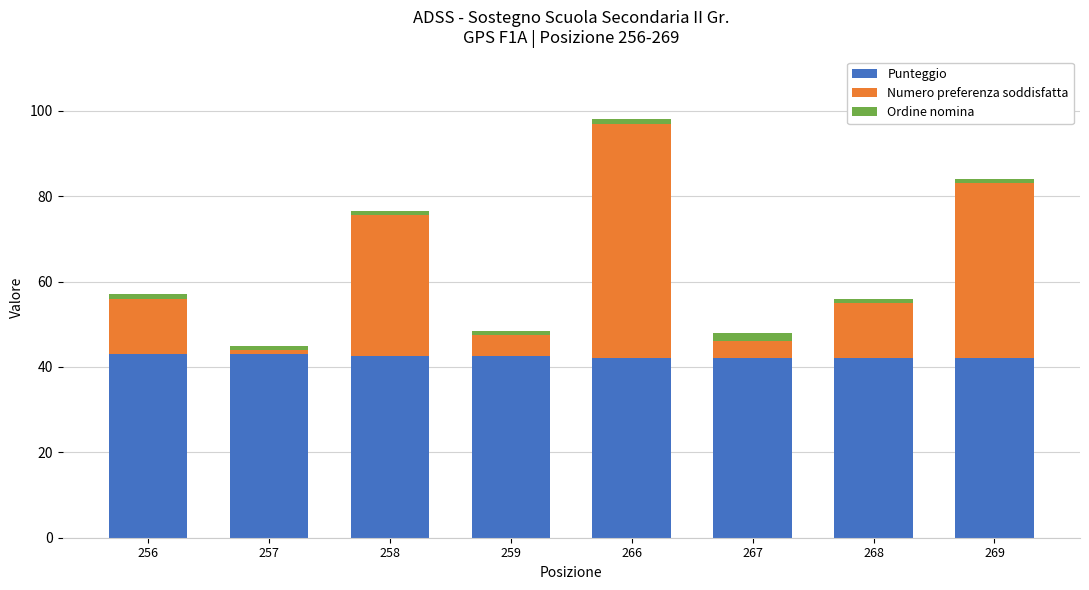

What are all the series names shown in the legend?

Punteggio, Numero preferenza soddisfatta, Ordine nomina